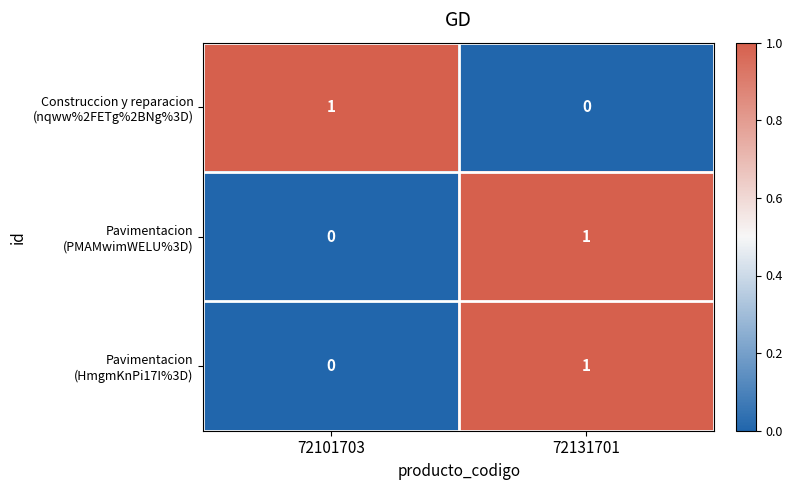

At which category is the sum across all series the highest?

72131701